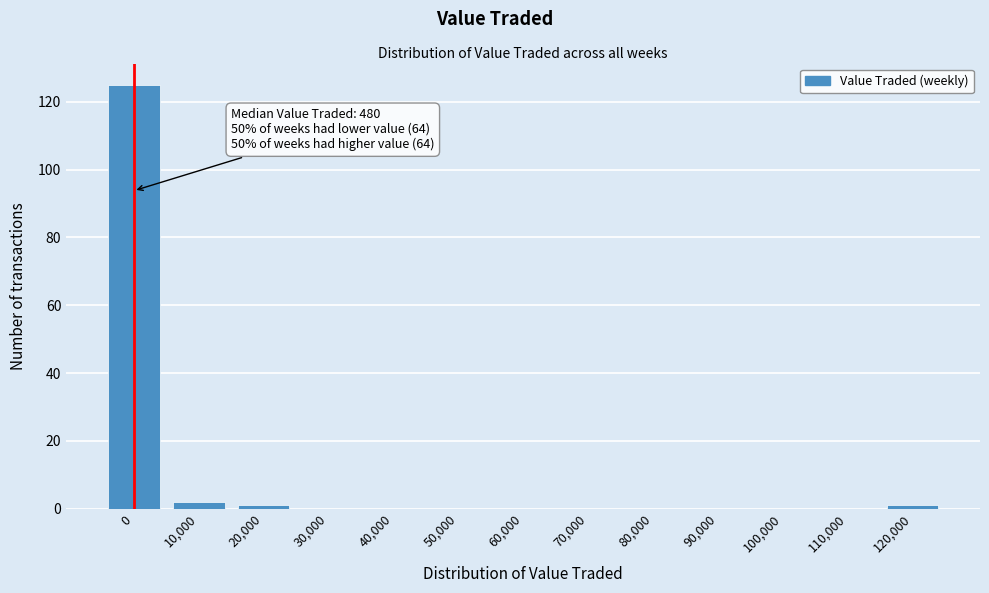

Reading left to right, extract all data points from this chart.

0=125	10,000=2	20,000=1	30,000=0	40,000=0	50,000=0	60,000=0	70,000=0	80,000=0	90,000=0	100,000=0	110,000=0	120,000=1